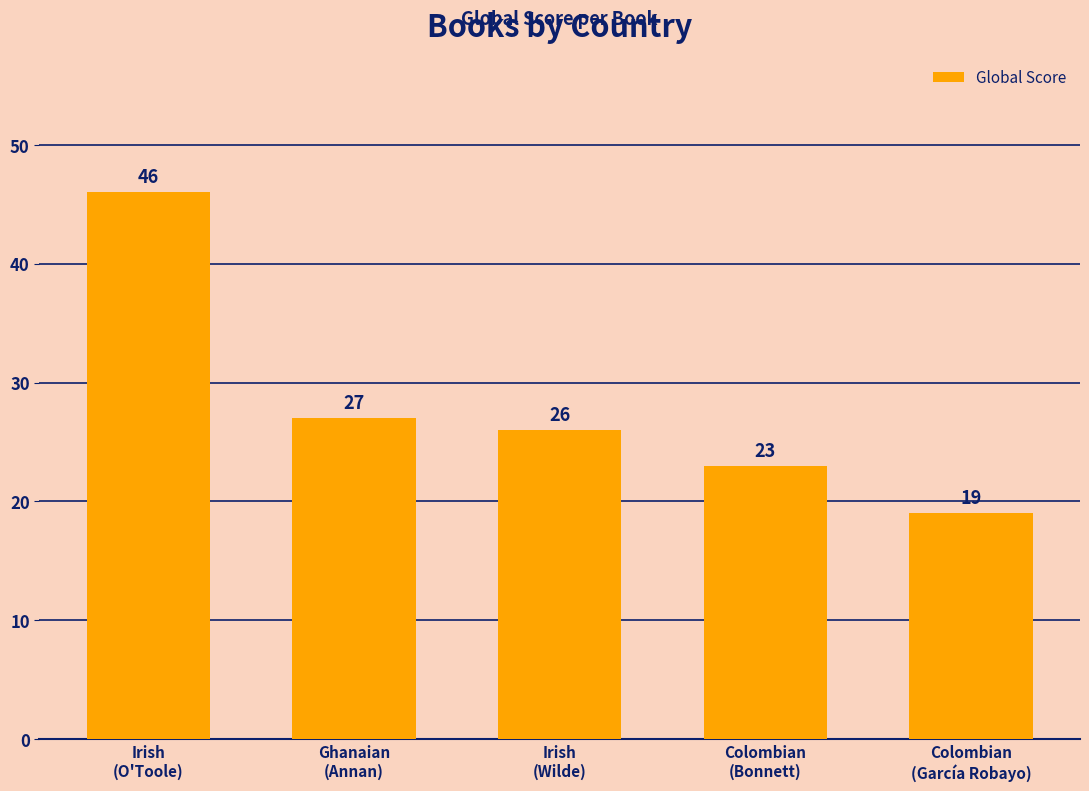

What is the label of the 1st bar from the right?

Colombian
(García Robayo)